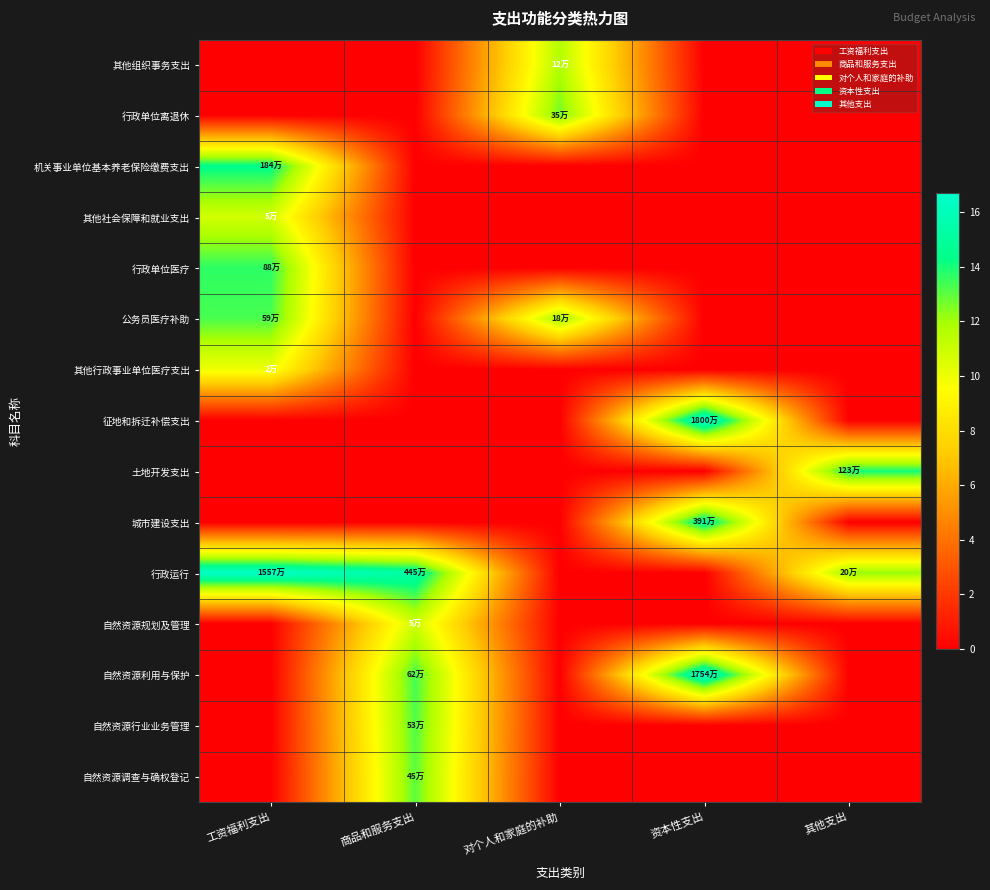

Reading left to right, list all the values displayed in this chart.

其他组织事务支出: 工资福利支出=0.0	商品和服务支出=0.0	对个人和家庭的补助=11.7	资本性支出=0.0	其他支出=0.0
行政单位离退休: 工资福利支出=0.0	商品和服务支出=0.0	对个人和家庭的补助=12.8	资本性支出=0.0	其他支出=0.0
机关事业单位基本养老保险缴费支出: 工资福利支出=14.4	商品和服务支出=0.0	对个人和家庭的补助=0.0	资本性支出=0.0	其他支出=0.0
其他社会保障和就业支出: 工资福利支出=10.8	商品和服务支出=0.0	对个人和家庭的补助=0.0	资本性支出=0.0	其他支出=0.0
行政单位医疗: 工资福利支出=13.7	商品和服务支出=0.0	对个人和家庭的补助=0.0	资本性支出=0.0	其他支出=0.0
公务员医疗补助: 工资福利支出=13.3	商品和服务支出=0.0	对个人和家庭的补助=12.1	资本性支出=0.0	其他支出=0.0
其他行政事业单位医疗支出: 工资福利支出=10.0	商品和服务支出=0.0	对个人和家庭的补助=0.0	资本性支出=0.0	其他支出=0.0
征地和拆迁补偿支出: 工资福利支出=0.0	商品和服务支出=0.0	对个人和家庭的补助=0.0	资本性支出=16.7	其他支出=0.0
土地开发支出: 工资福利支出=0.0	商品和服务支出=0.0	对个人和家庭的补助=0.0	资本性支出=0.0	其他支出=14.0
城市建设支出: 工资福利支出=0.0	商品和服务支出=0.0	对个人和家庭的补助=0.0	资本性支出=15.2	其他支出=0.0
行政运行: 工资福利支出=16.6	商品和服务支出=15.3	对个人和家庭的补助=0.0	资本性支出=0.0	其他支出=12.2
自然资源规划及管理: 工资福利支出=0.0	商品和服务支出=10.9	对个人和家庭的补助=0.0	资本性支出=0.0	其他支出=0.0
自然资源利用与保护: 工资福利支出=0.0	商品和服务支出=13.3	对个人和家庭的补助=0.0	资本性支出=16.7	其他支出=0.0
自然资源行业业务管理: 工资福利支出=0.0	商品和服务支出=13.2	对个人和家庭的补助=0.0	资本性支出=0.0	其他支出=0.0
自然资源调查与确权登记: 工资福利支出=0.0	商品和服务支出=13.0	对个人和家庭的补助=0.0	资本性支出=0.0	其他支出=0.0